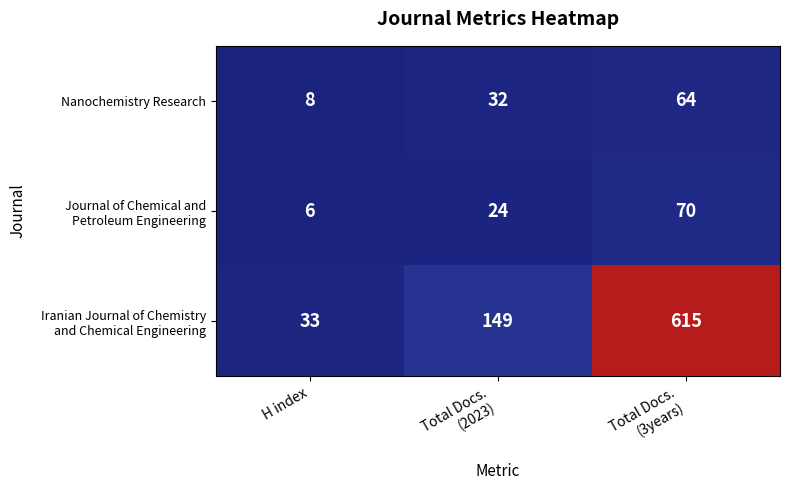

At which category is the sum across all series the highest?

Total Docs.
(3years)